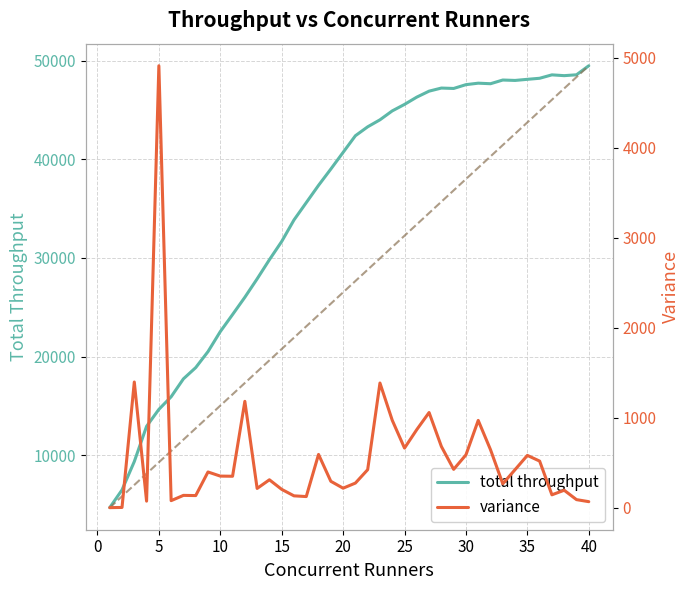

Does the chart have visible grid lines?

Yes